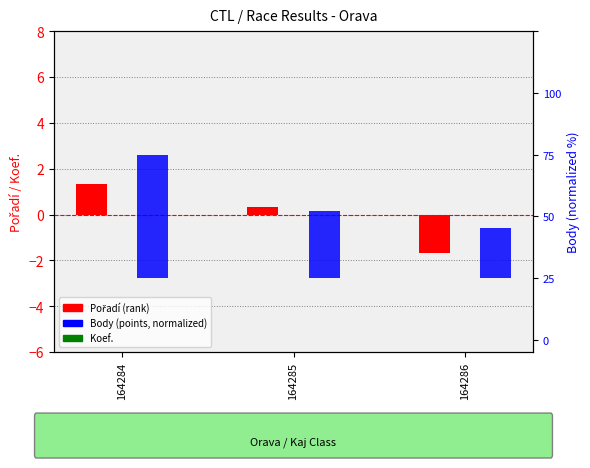

How many groups of bars are there?

3